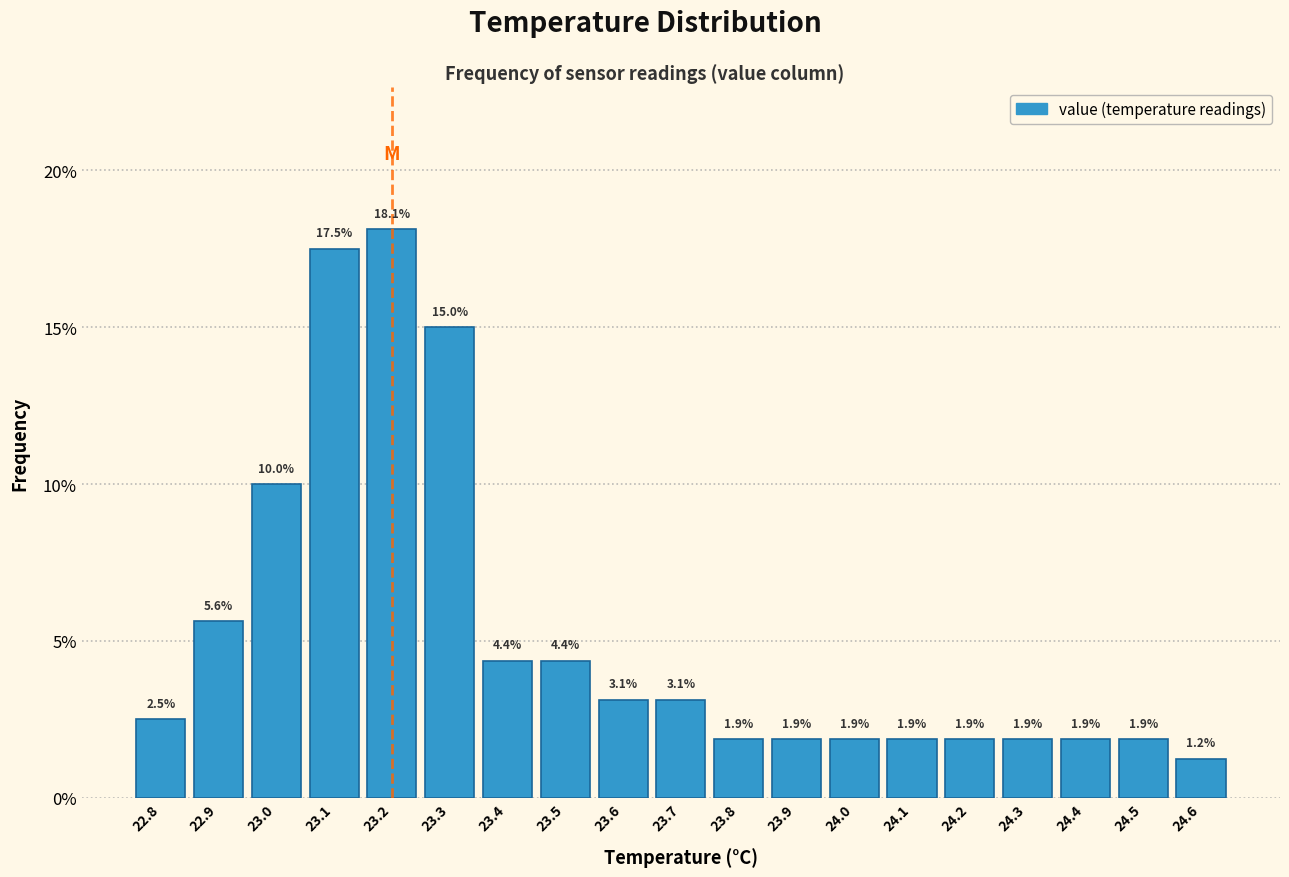

Reading left to right, list every bar in this chart as the range it spans on the x-axis followed by its height.

22.75 to 22.85: 2.5
22.85 to 22.95: 5.6
22.95 to 23.05: 10.0
23.05 to 23.15: 17.5
23.15 to 23.25: 18.1
23.25 to 23.35: 15.0
23.35 to 23.45: 4.4
23.45 to 23.55: 4.4
23.55 to 23.65: 3.1
23.65 to 23.75: 3.1
23.75 to 23.85: 1.9
23.85 to 23.95: 1.9
23.95 to 24.05: 1.9
24.05 to 24.15: 1.9
24.15 to 24.25: 1.9
24.25 to 24.35: 1.9
24.35 to 24.45: 1.9
24.45 to 24.55: 1.9
24.55 to 24.65: 1.2